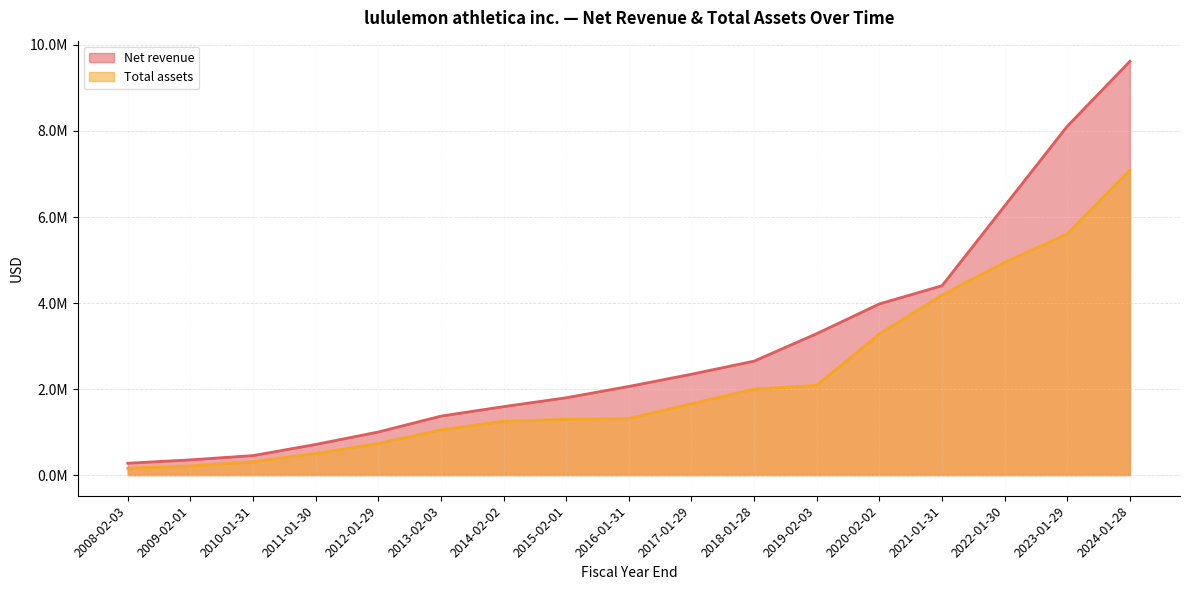

What is the smallest value displayed?

155092